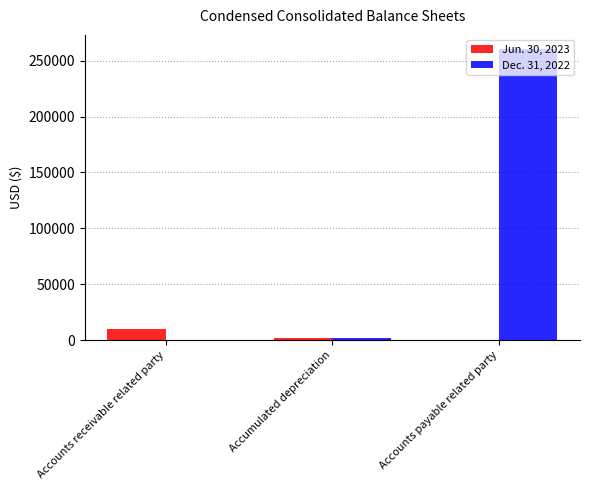

Count the Jun. 30, 2023 values in the range 0 to 10207.

3